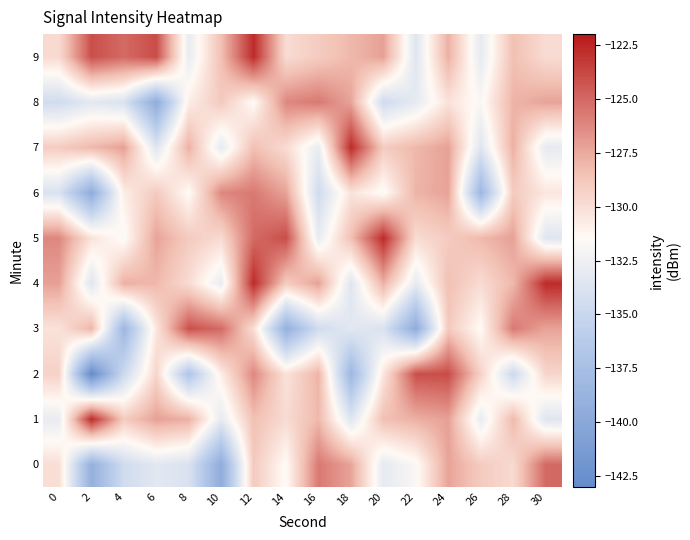

Rank the series by their maximum value, from highest to lowest.

1, 4, 5, 7, 9, 2, 3, 0, 6, 8